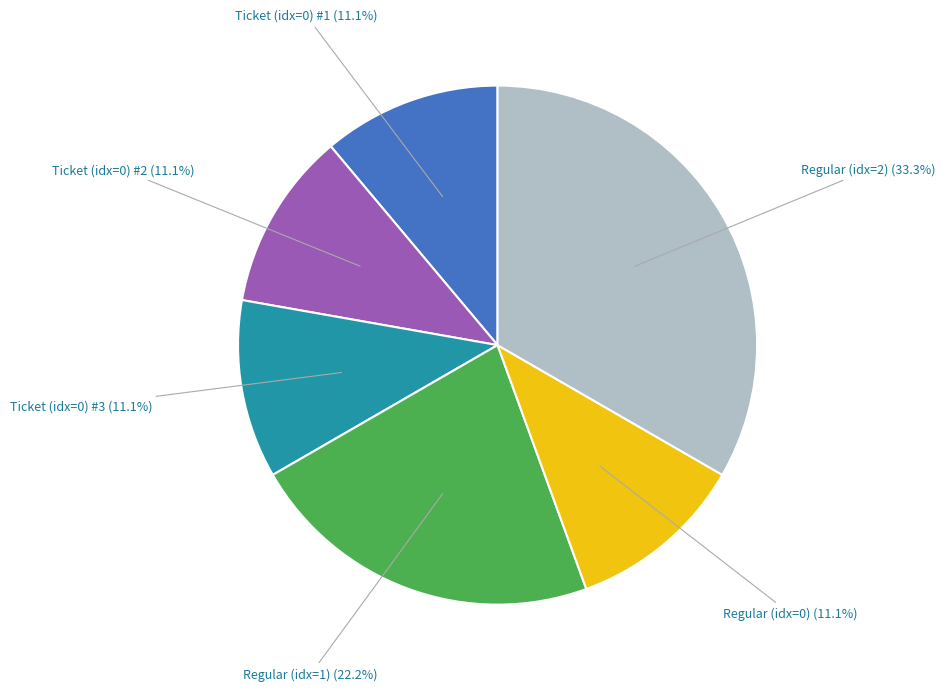

How many segments does this pie chart have?

6